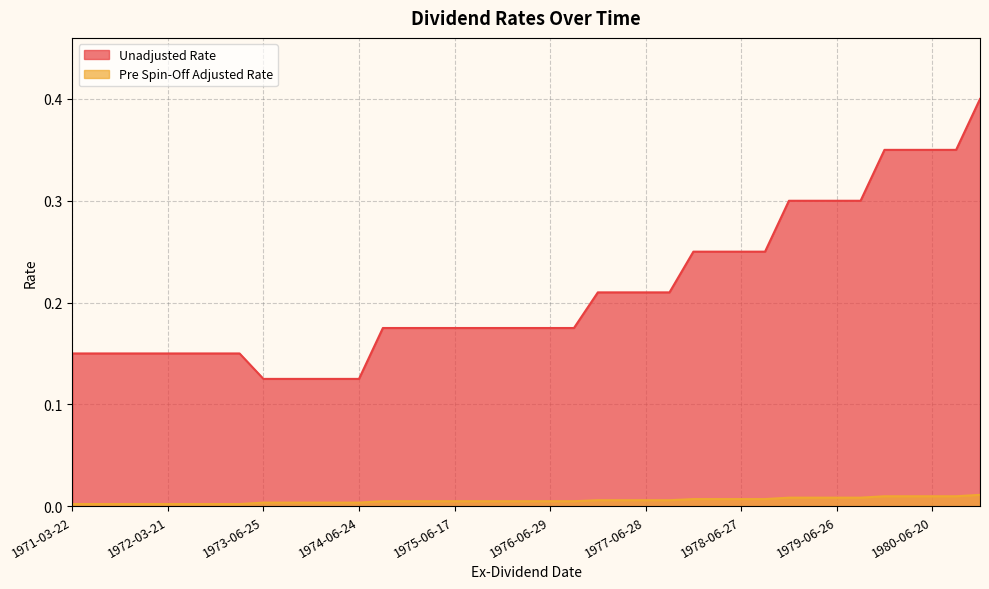

What is the label of the 27th point from the right?

1974-06-24